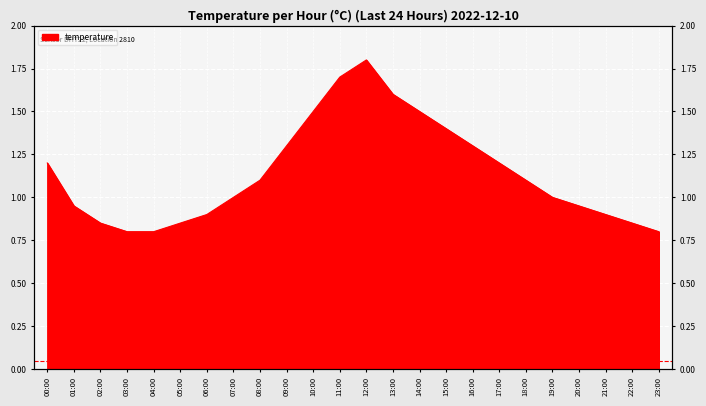

The chart shows a value of 0.2 at 01:00. True or false?

False